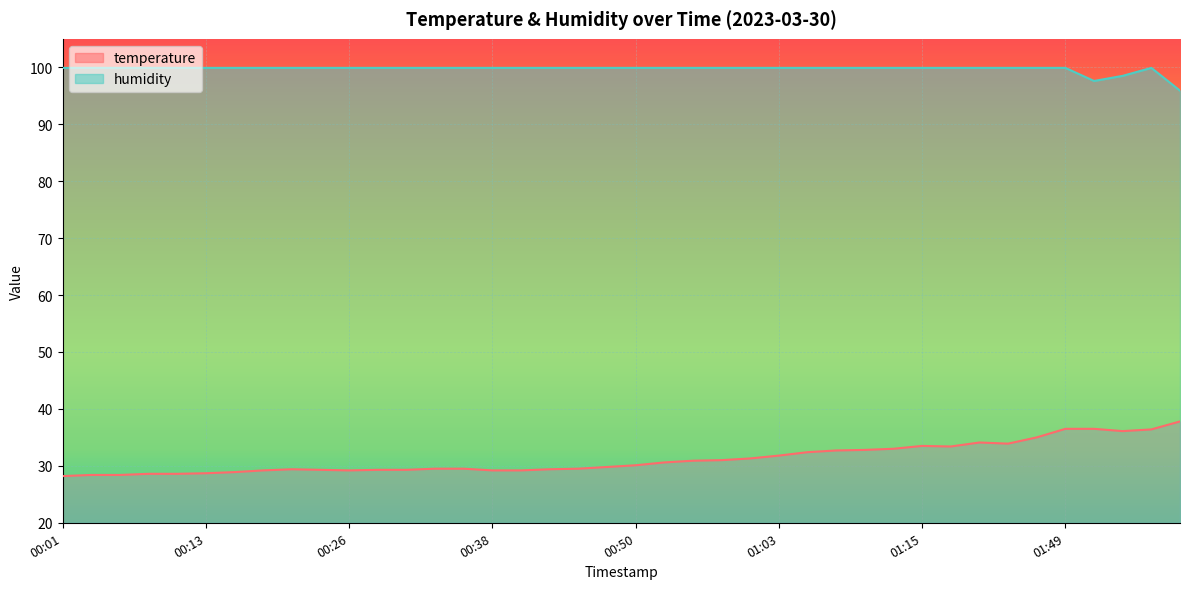

Is it true that temperature equals 29.2 at 00:26?

True